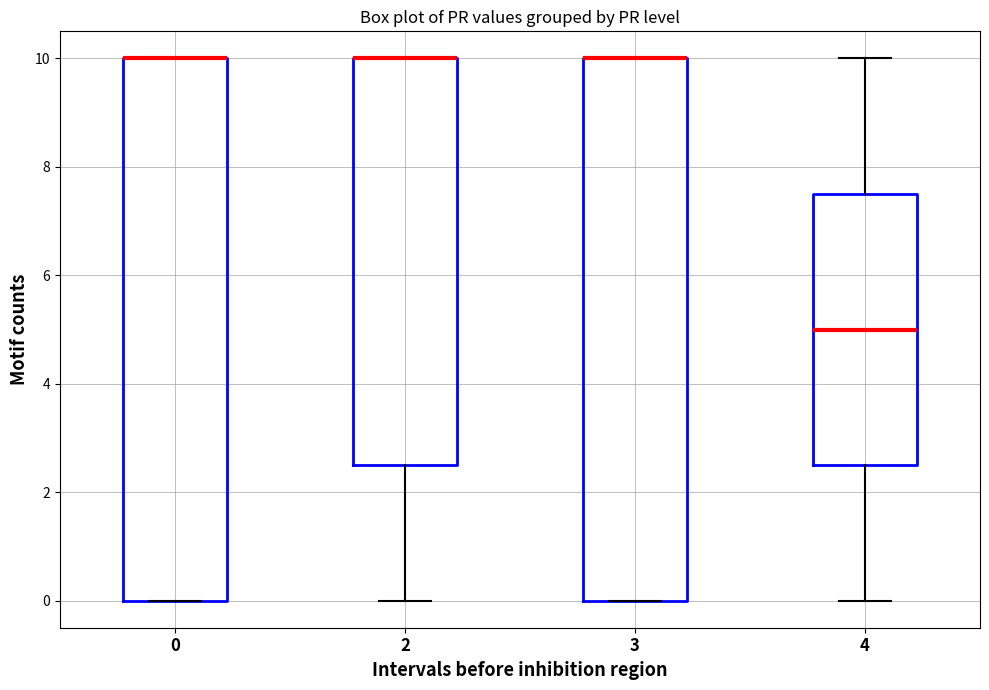

Where is the lower edge of the box at x = 4 on the y-axis? The values are not printed on the chart, so give them approximately, as read against the axis.

2.6